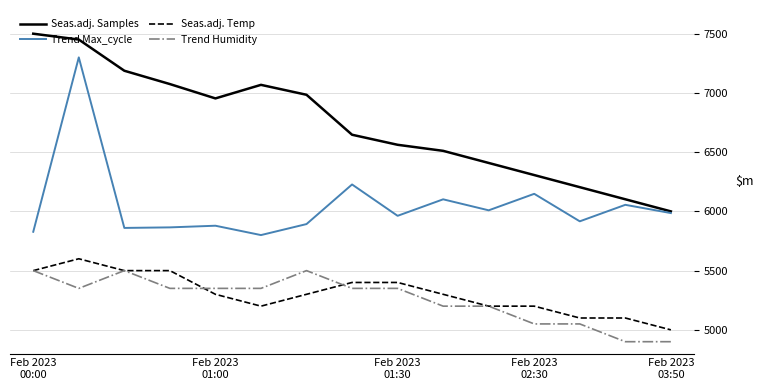

True or false: Seas.adj. Temp and Trend Max_cycle cross at least once.

False